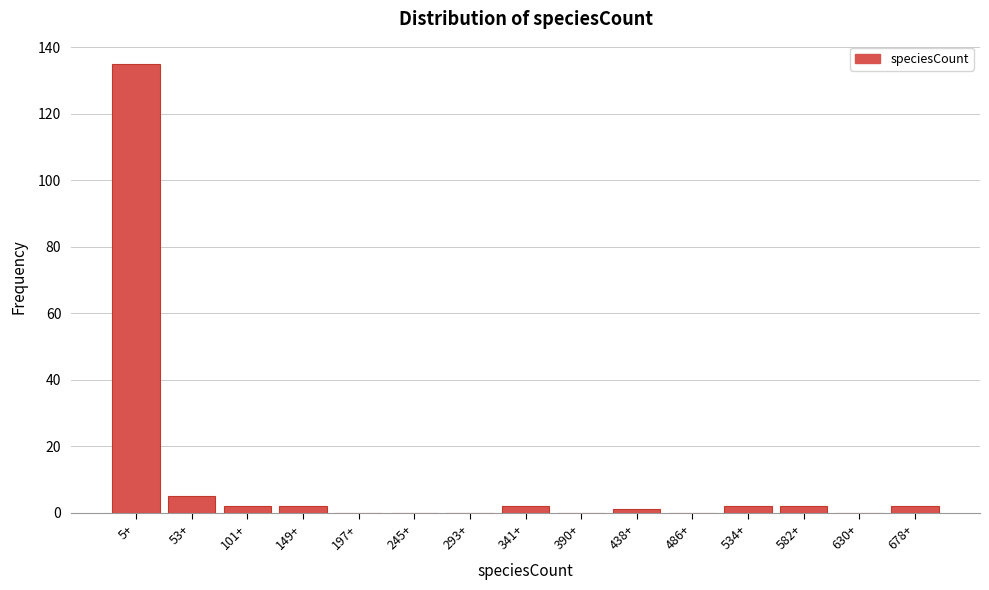

Reading left to right, transcribe all the data shown in this chart.

5+=135	53+=5	101+=2	149+=2	197+=0	245+=0	293+=0	341+=2	390+=0	438+=1	486+=0	534+=2	582+=2	630+=0	678+=2